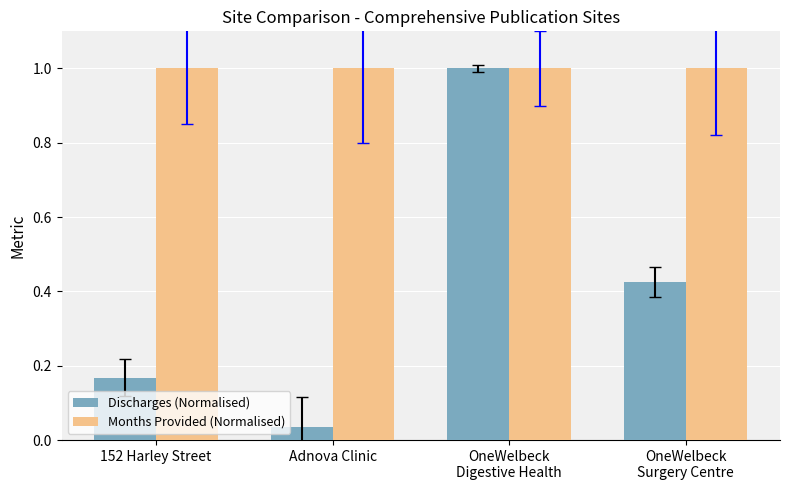

What is the sum of all Discharges (Normalised) values?

1.6